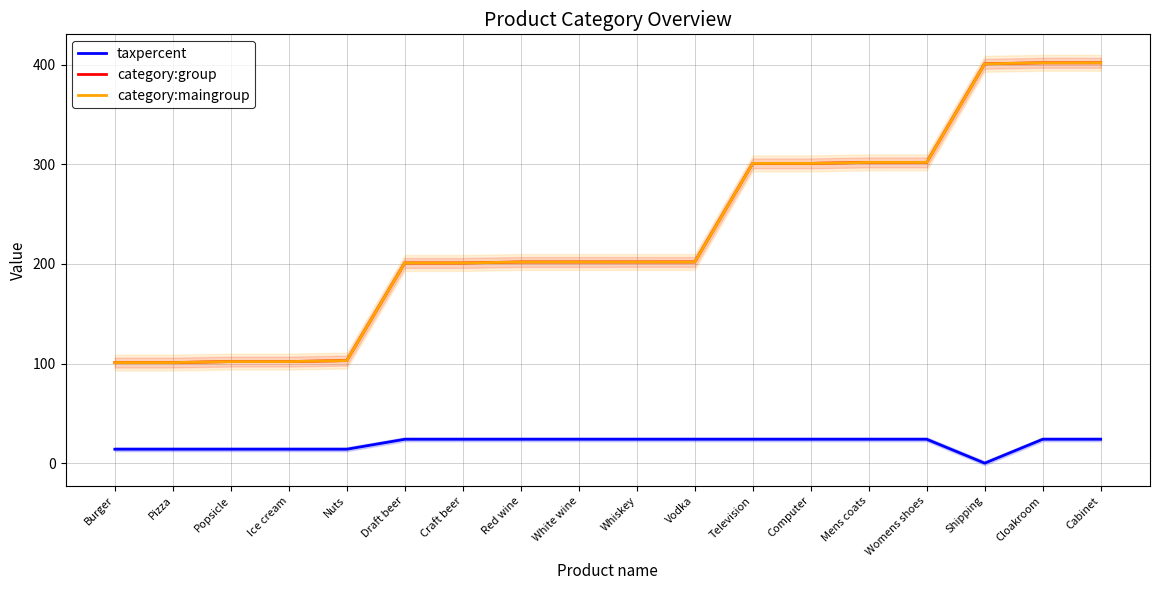

What is the value of the category:group point at the 8th from the left?

202.0